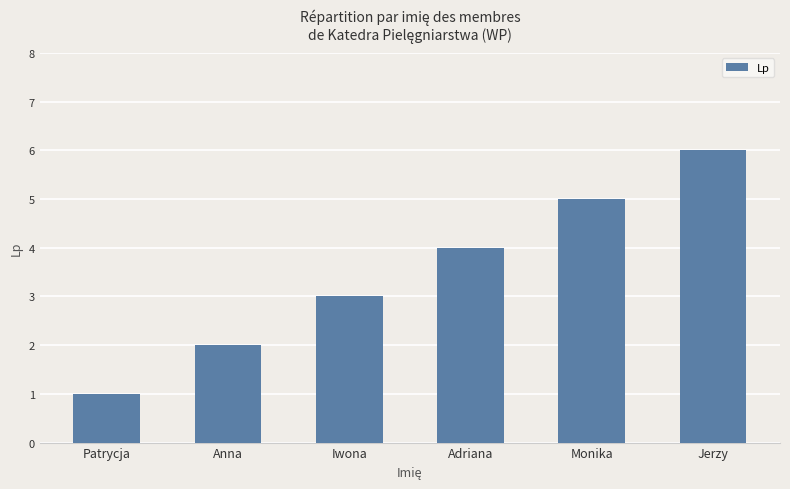

What is the maximum value shown in the chart?

6